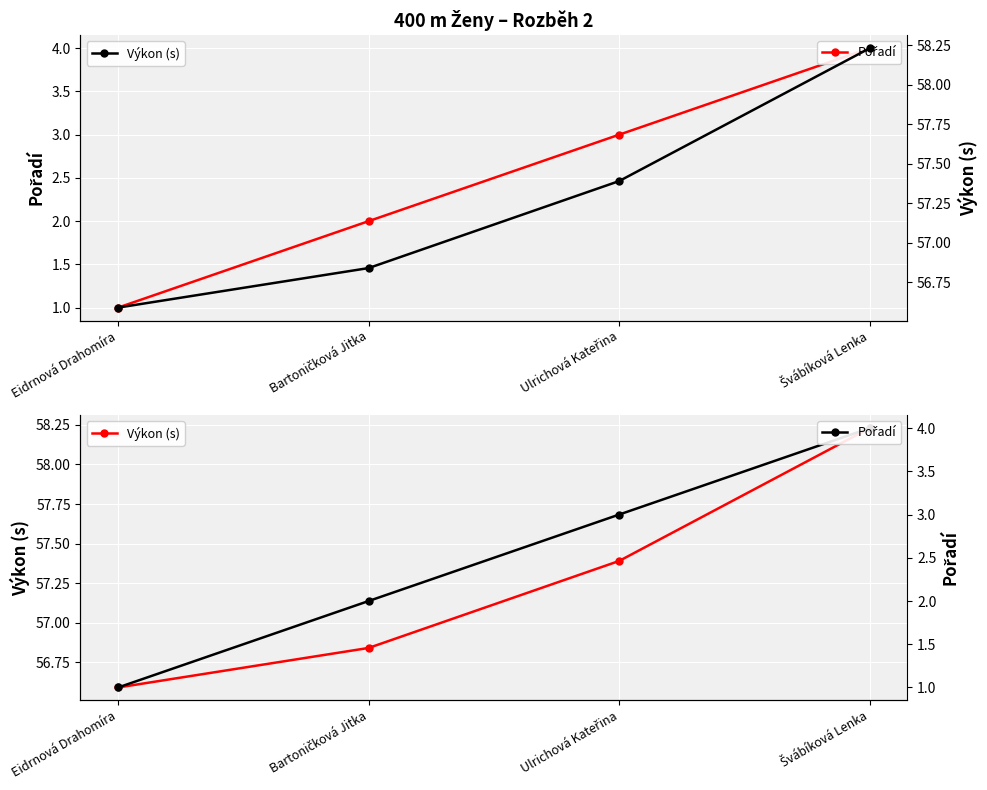

What is the difference between the maximum and second lowest values in the Pořadí series?

2.0